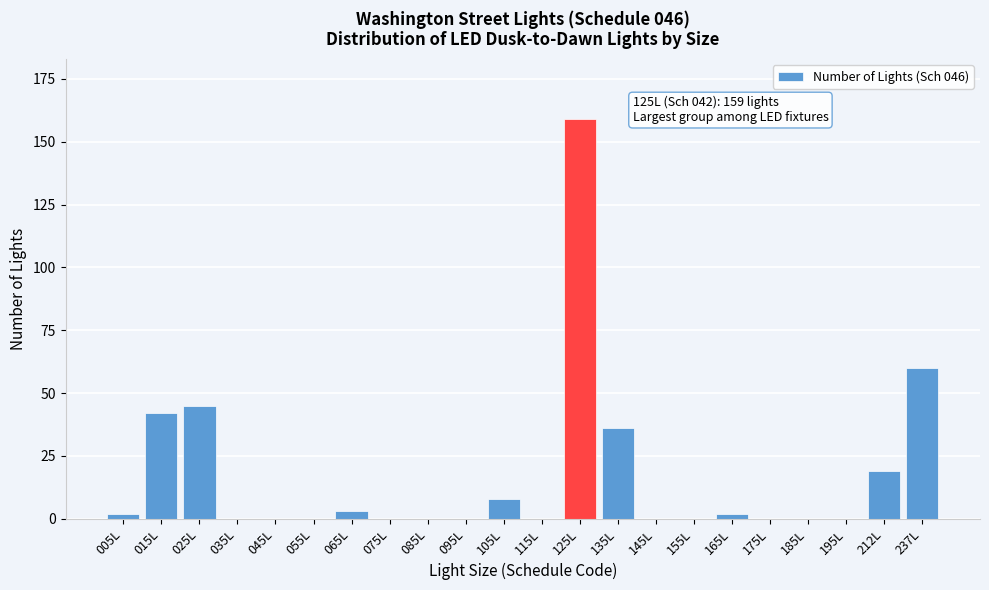

Reading left to right, what are all the values shown in this chart?

005L=2	015L=42	025L=45	035L=0	045L=0	055L=0	065L=3	075L=0	085L=0	095L=0	105L=8	115L=0	125L=159	135L=36	145L=0	155L=0	165L=2	175L=0	185L=0	195L=0	212L=19	237L=60